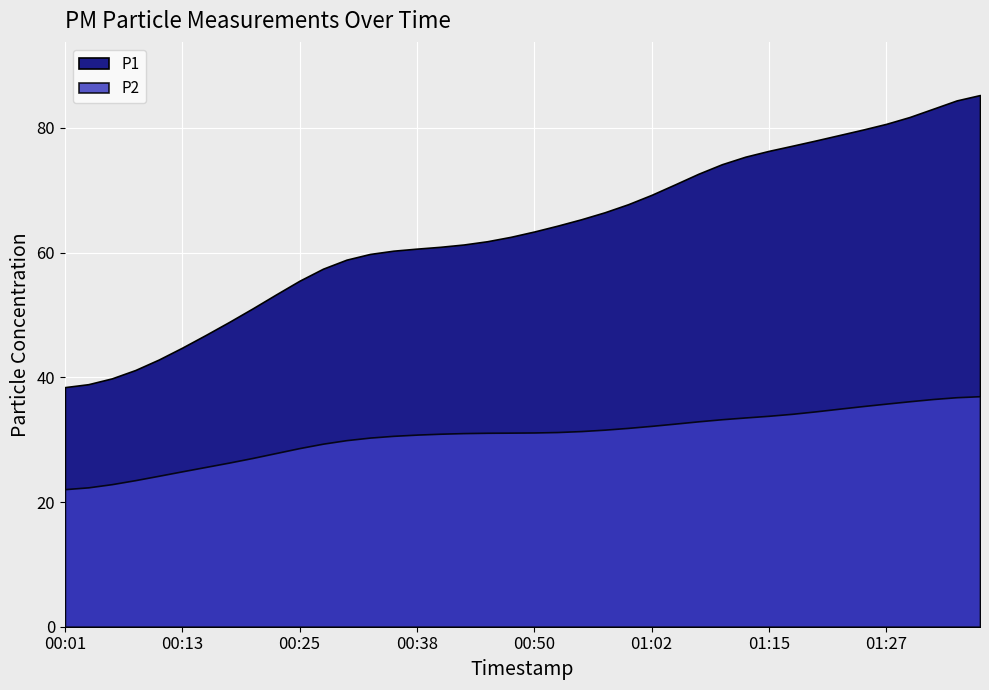

In P1, how many points are lower than both neighbors (excluding endpoints)?

10